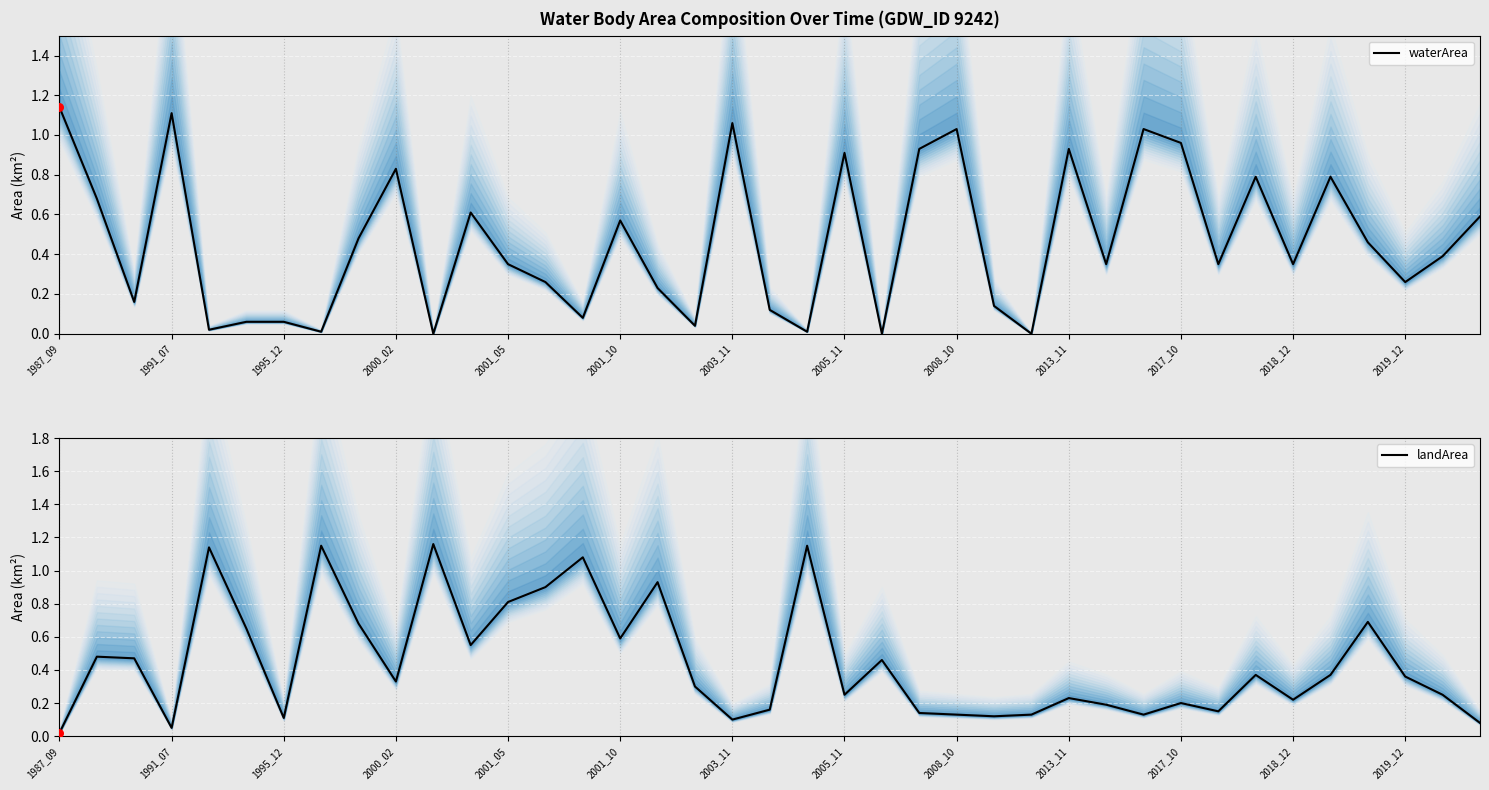

Which series has the largest total across all categories?

waterArea